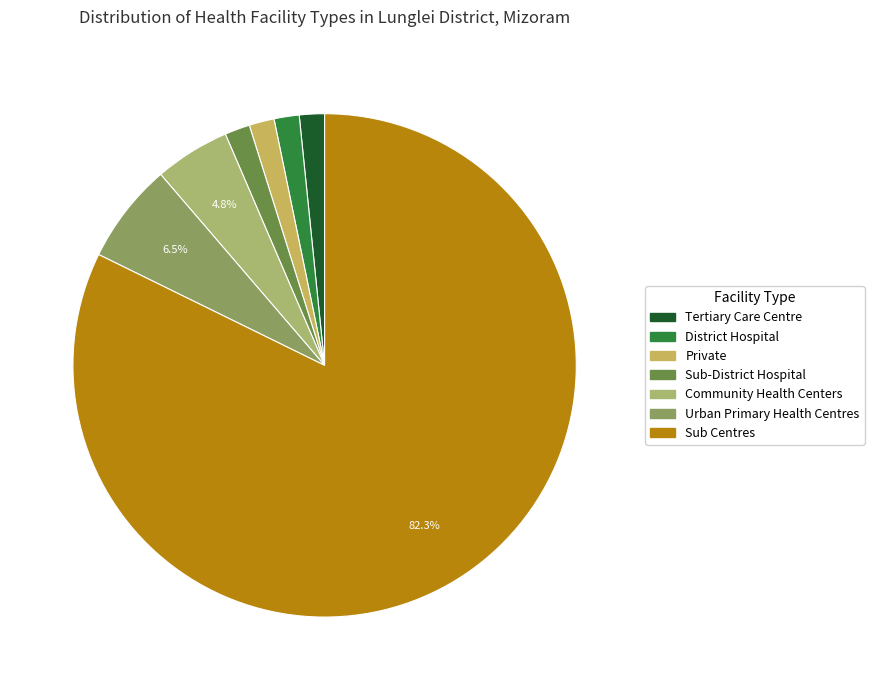

True or false: District Hospital accounts for 2% of the total.

True